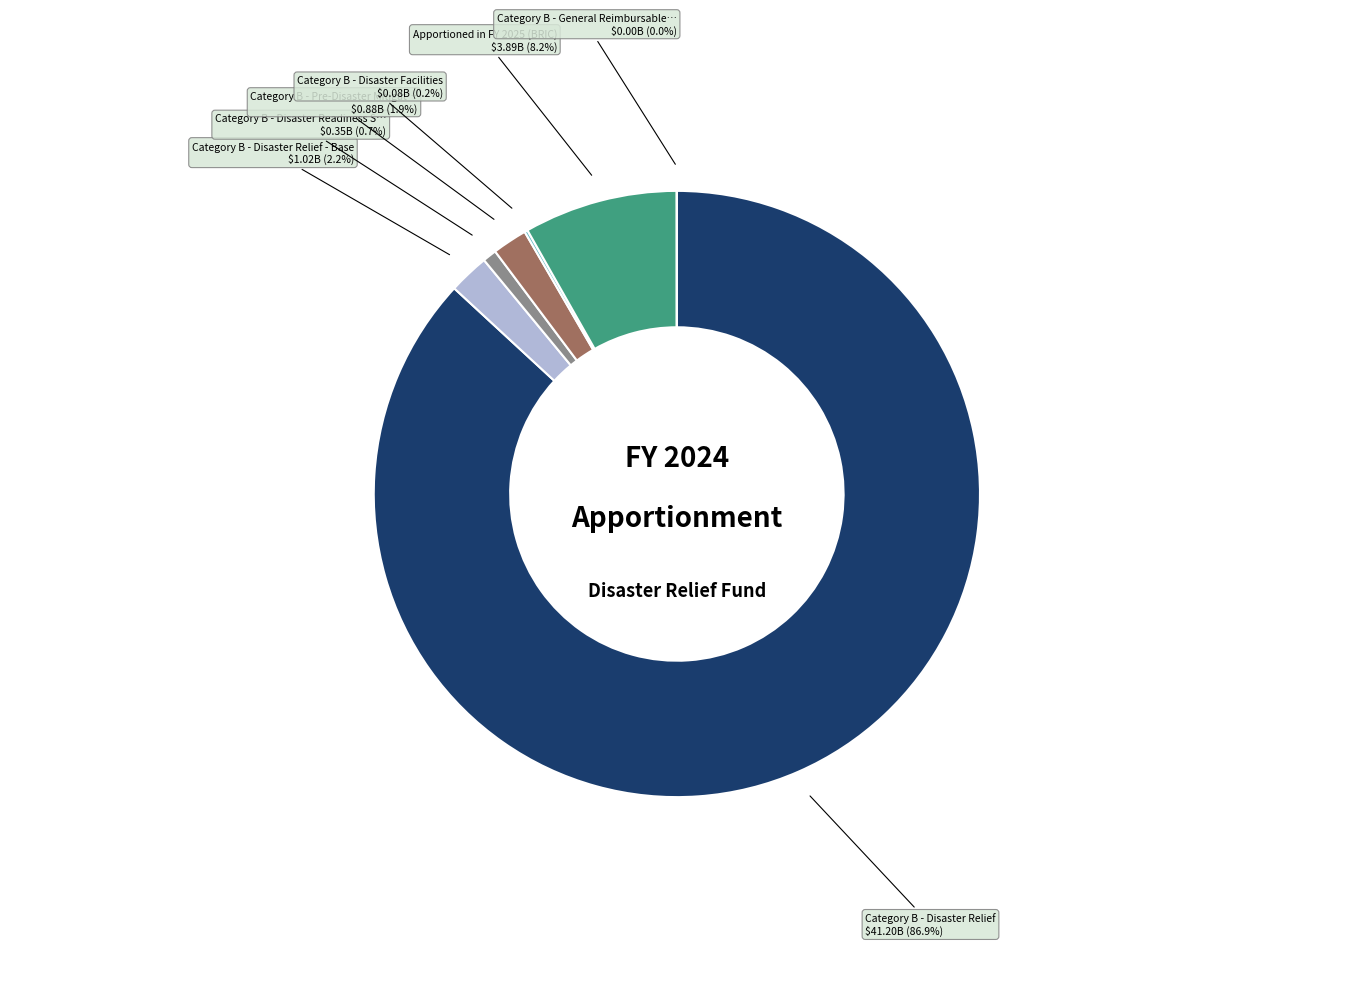

Does any single category account for the majority?

Yes